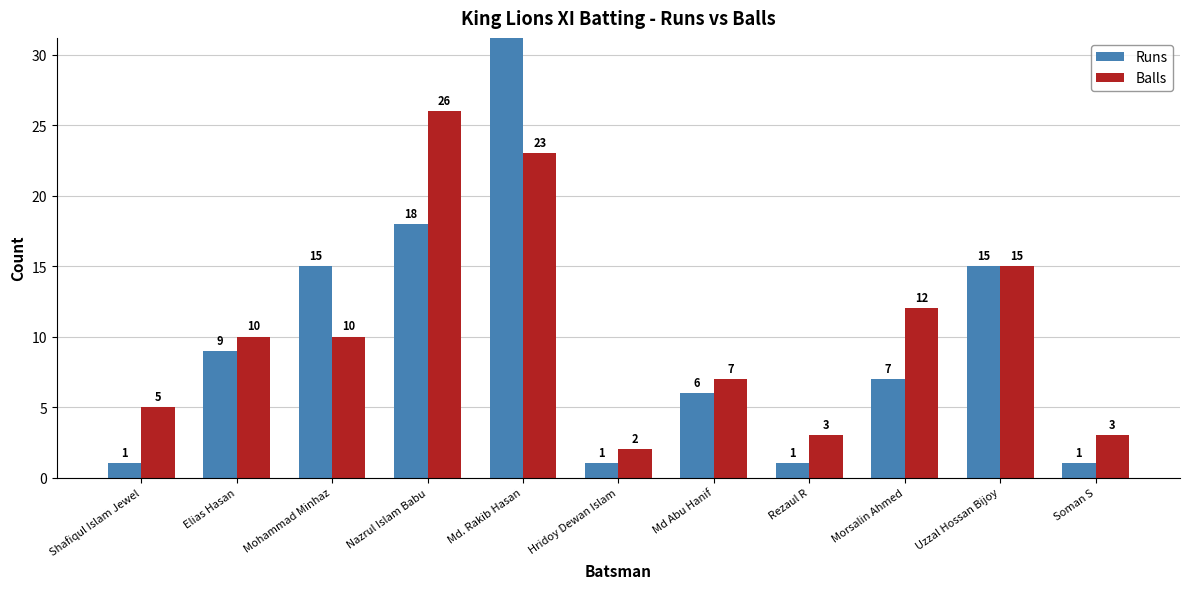

At which label does Runs reach its peak?

Md. Rakib Hasan